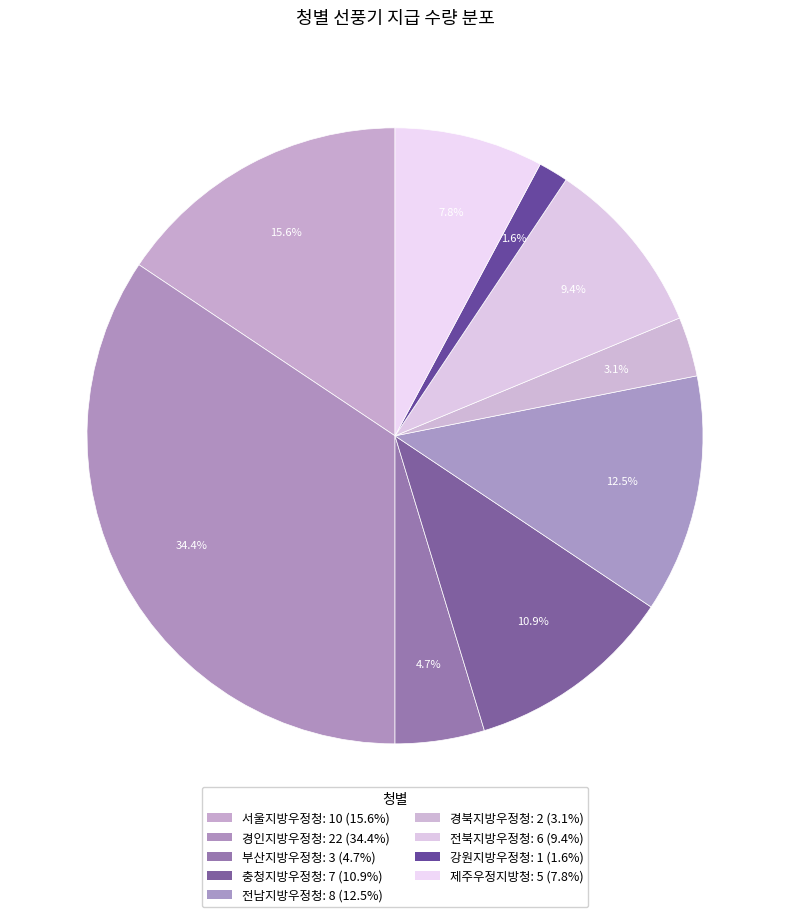

The 강원지방우정청 slice represents 2% of the pie. True or false?

True